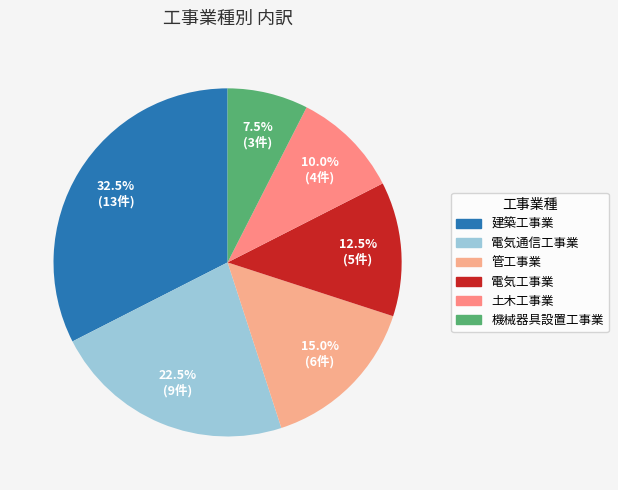

Is there a majority slice in this chart?

No